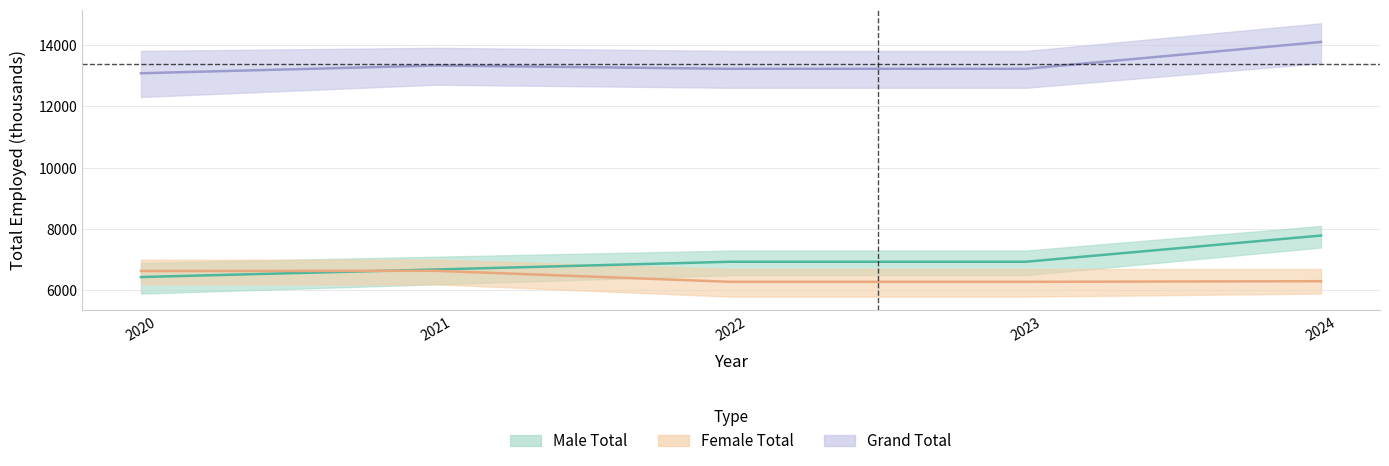

The Male Total series shows 7789 at 2024. True or false?

True